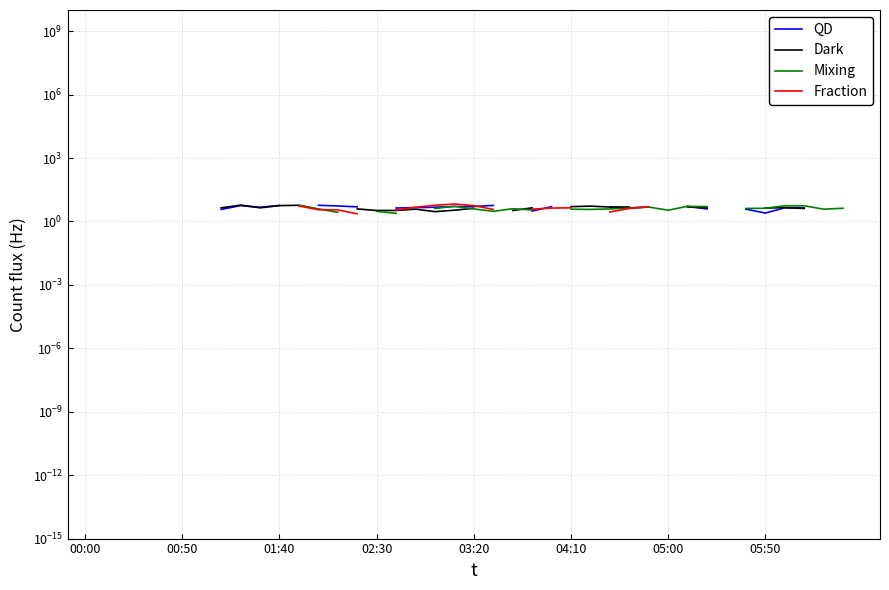

Is the value of Mixing at 04:10 greater than the value of Dark at 00:50?

No